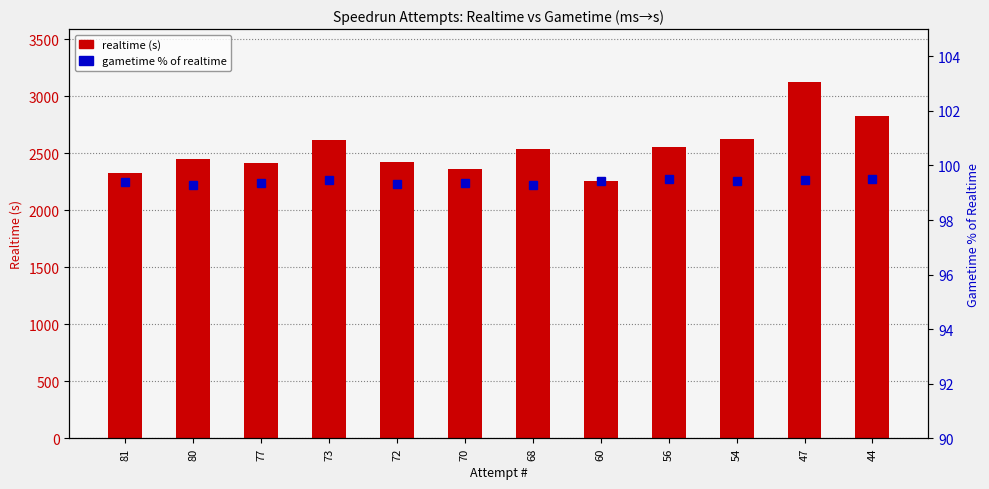

What is the difference between the second highest and minimum values in the gametime % of realtime series?

0.2